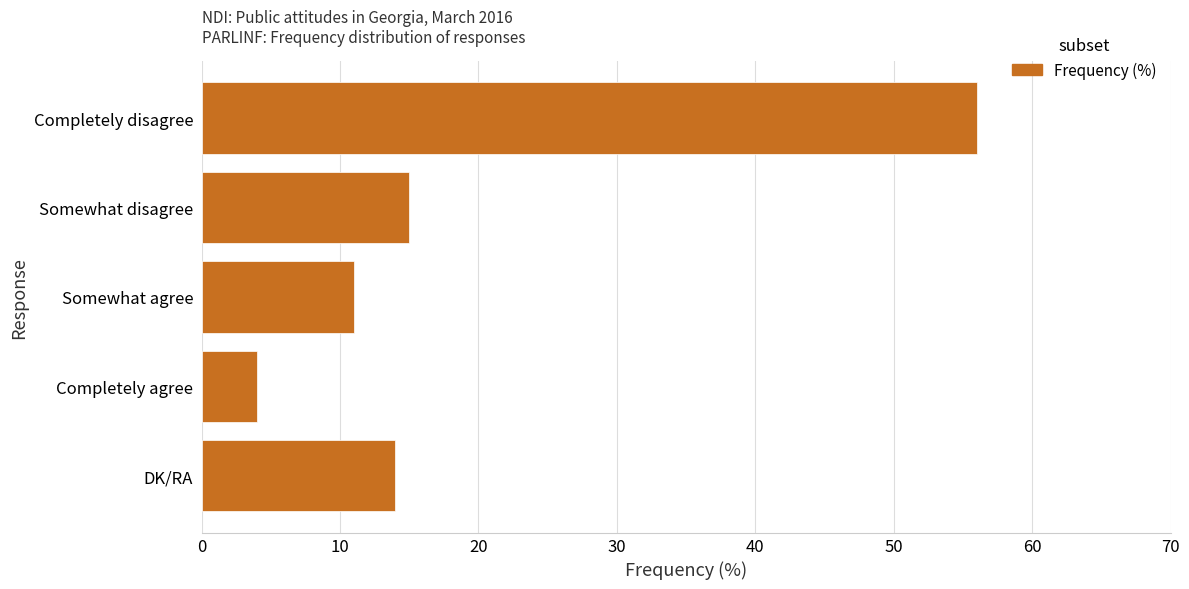

List the labels in order of value, largest first.

Completely disagree, Somewhat disagree, DK/RA, Somewhat agree, Completely agree